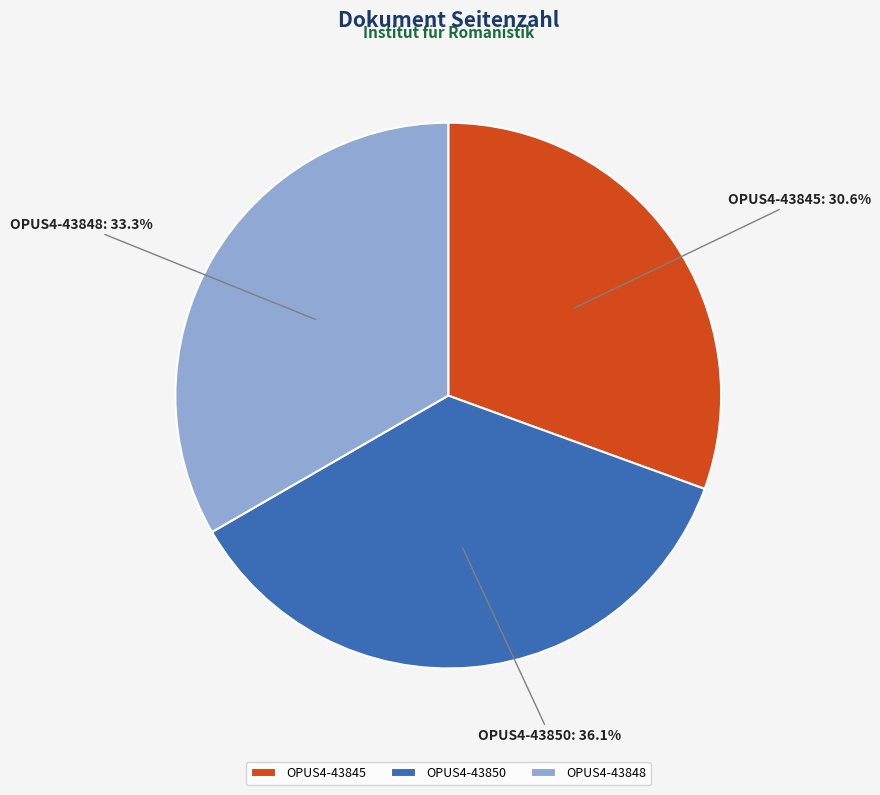

What is the ratio of the value at OPUS4-43845 to the value at OPUS4-43850?

0.8